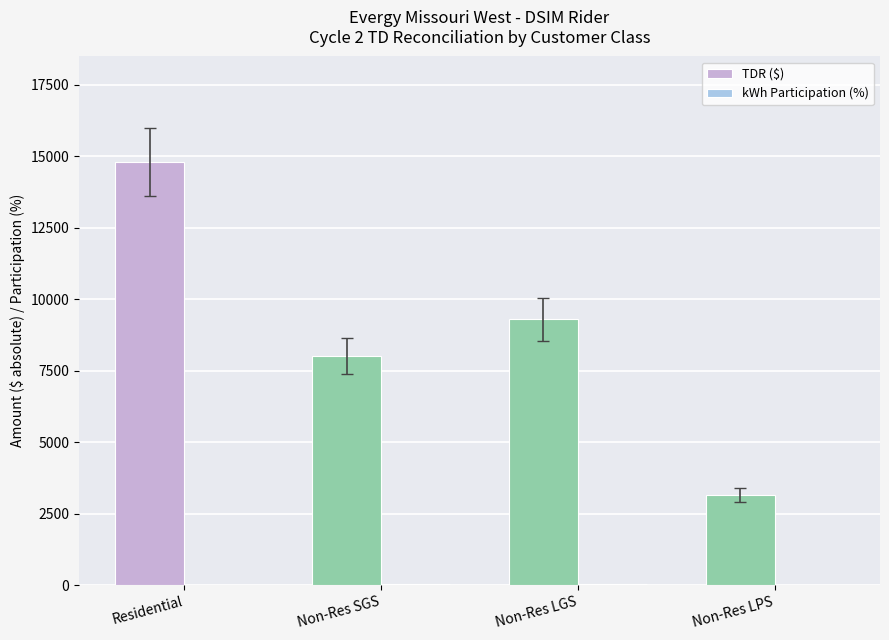

At which category is the sum across all series the highest?

Residential